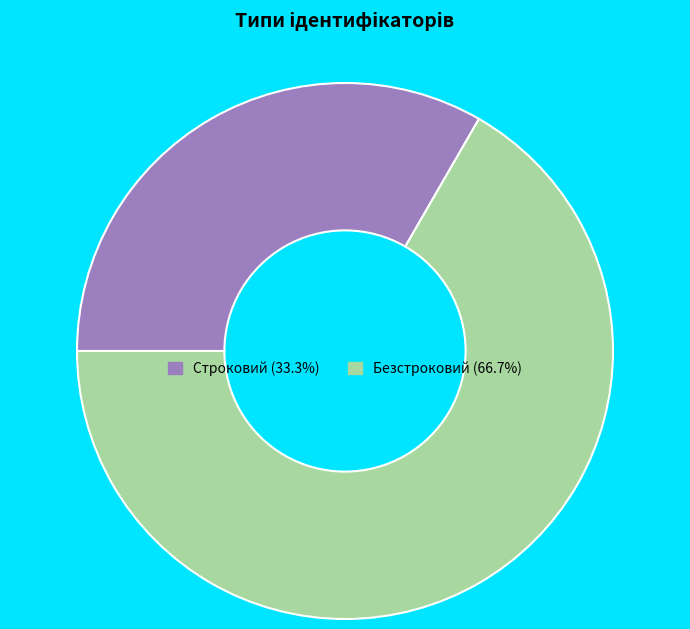

Combined, do Строковий (33.3%) and Безстроковий (66.7%) account for over 50%?

Yes